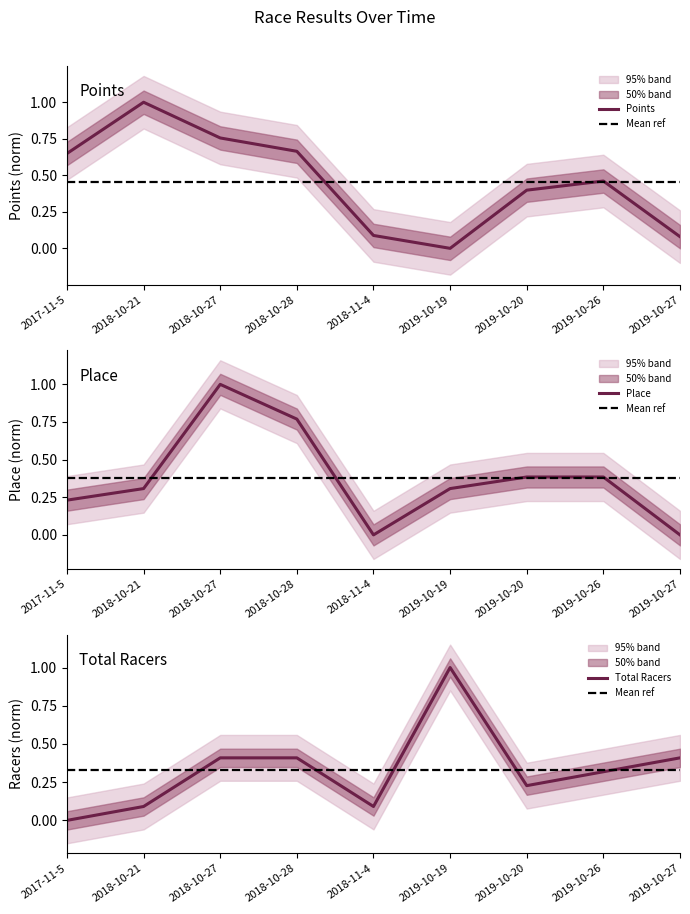

Where do Points and Place first cross each other?

2018-10-21 and 2018-10-27